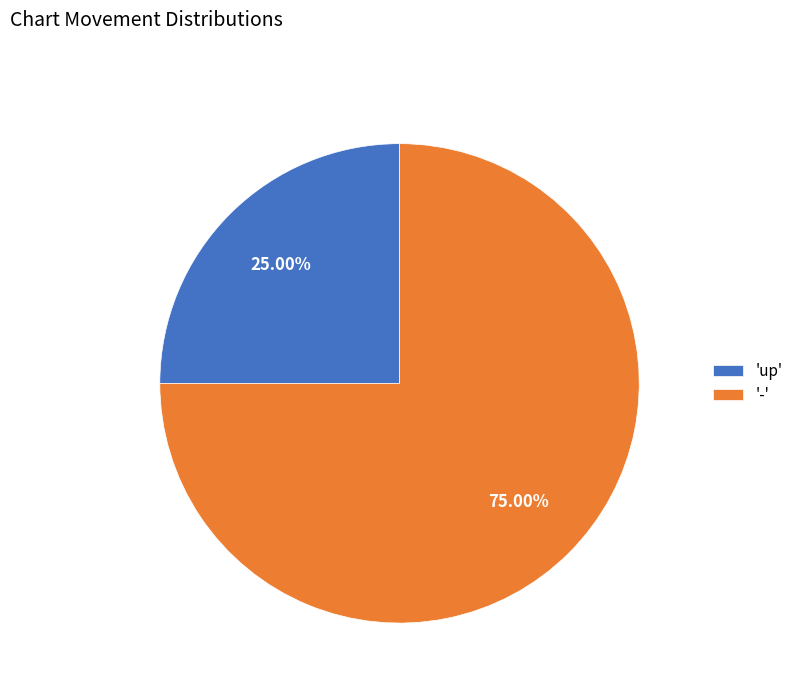

To the nearest percent, what is the difference between the largest and smallest slice percentages?

50%